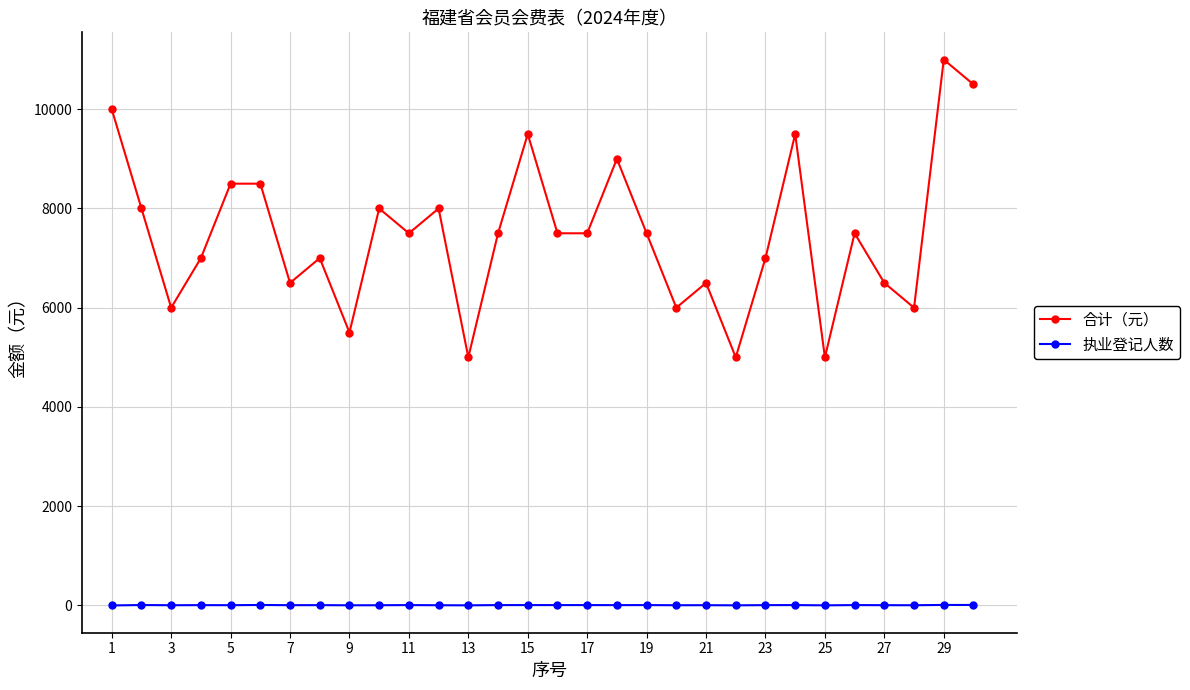

Which series has the largest range (max minus min)?

合计（元）